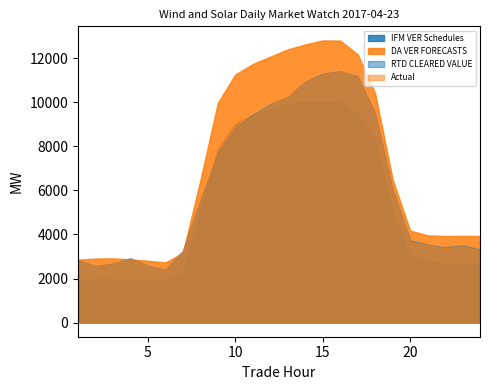

What is the spread (max minus min) of values at 9?

2374.6